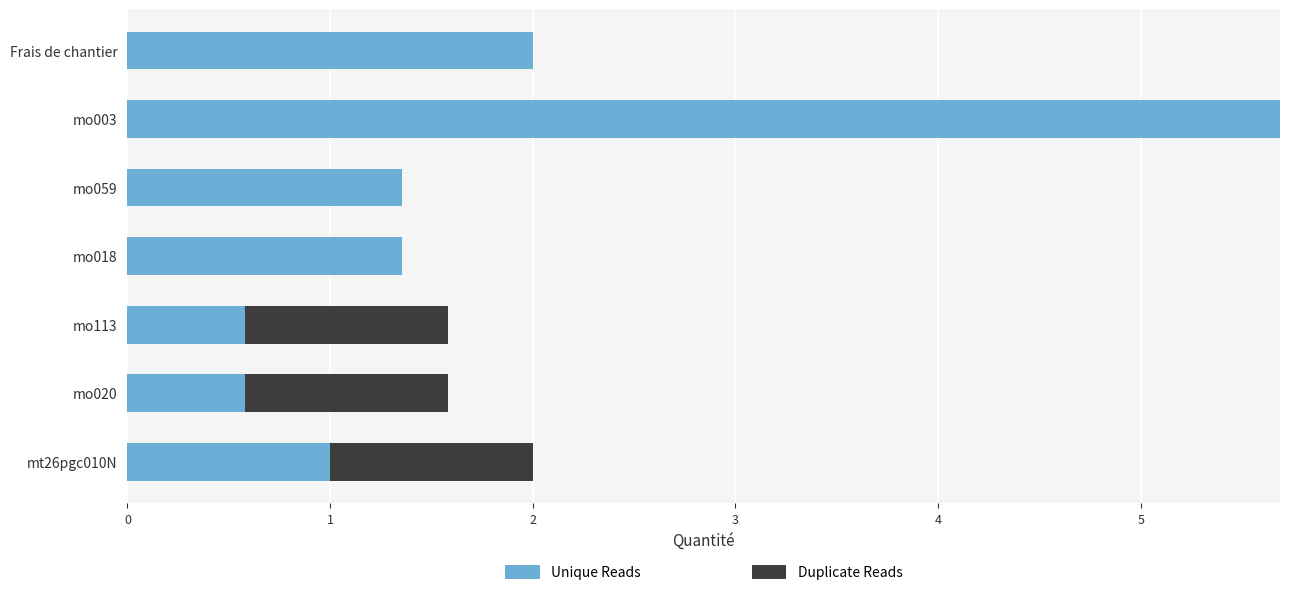

At which category is the sum across all series the highest?

mo003